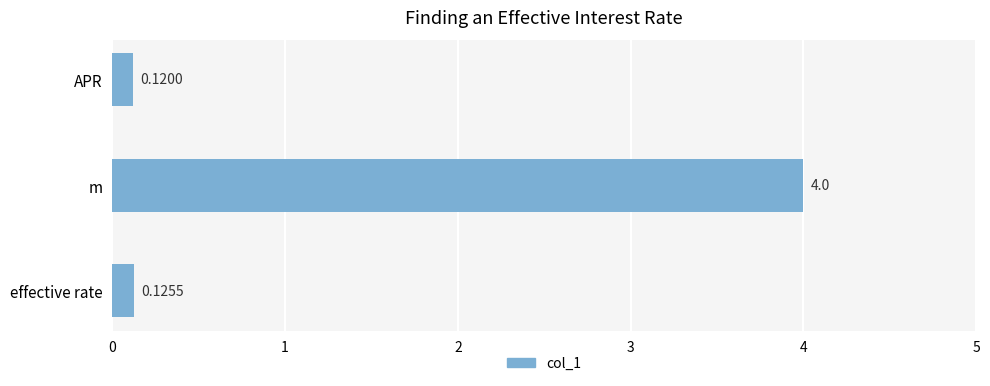

What is the average value?

1.4